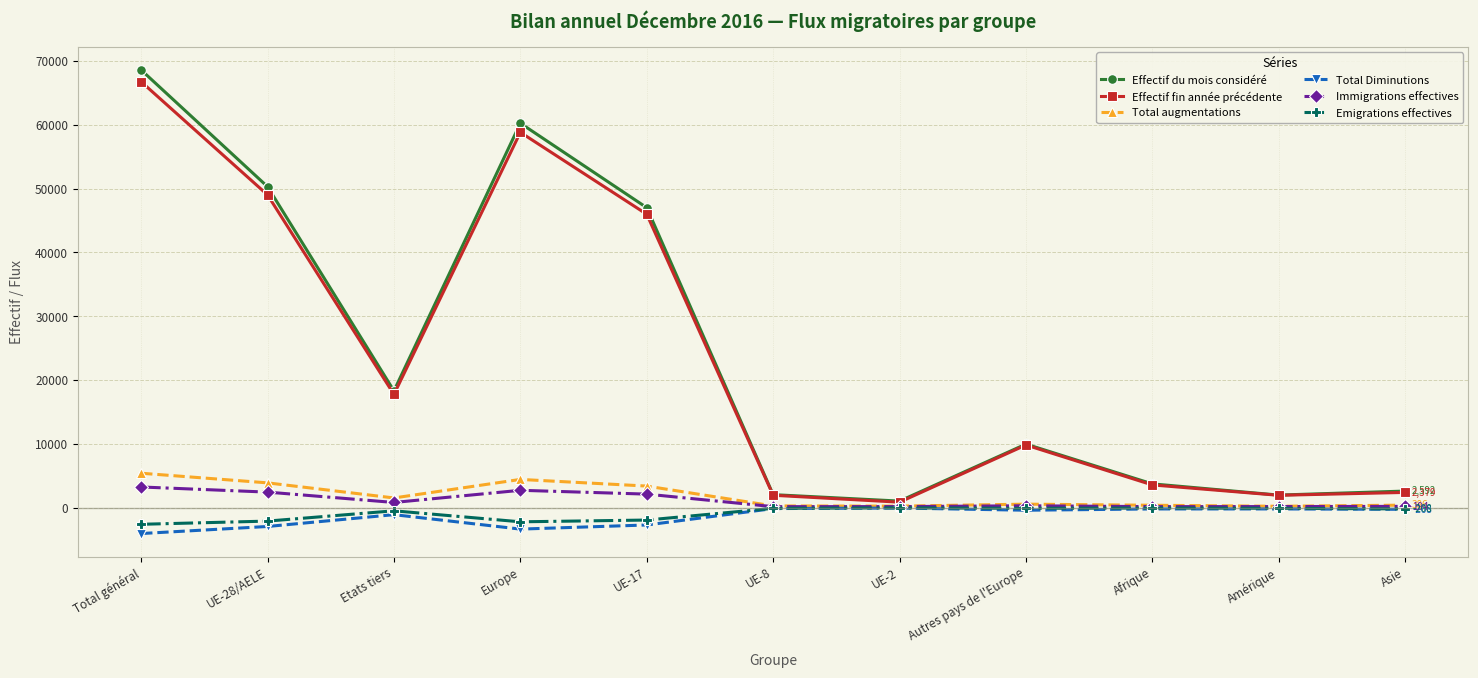

Which series has the widest spread of values?

Effectif du mois considéré